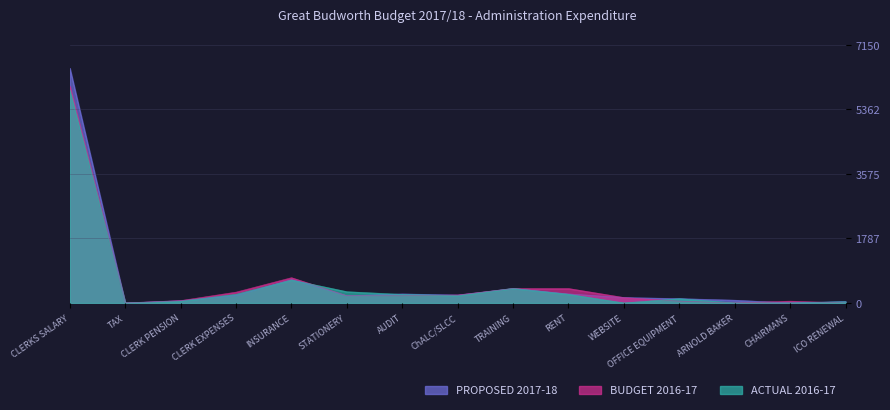

At which label does ACTUAL 2016-17 first exceed 203?

CLERKS SALARY